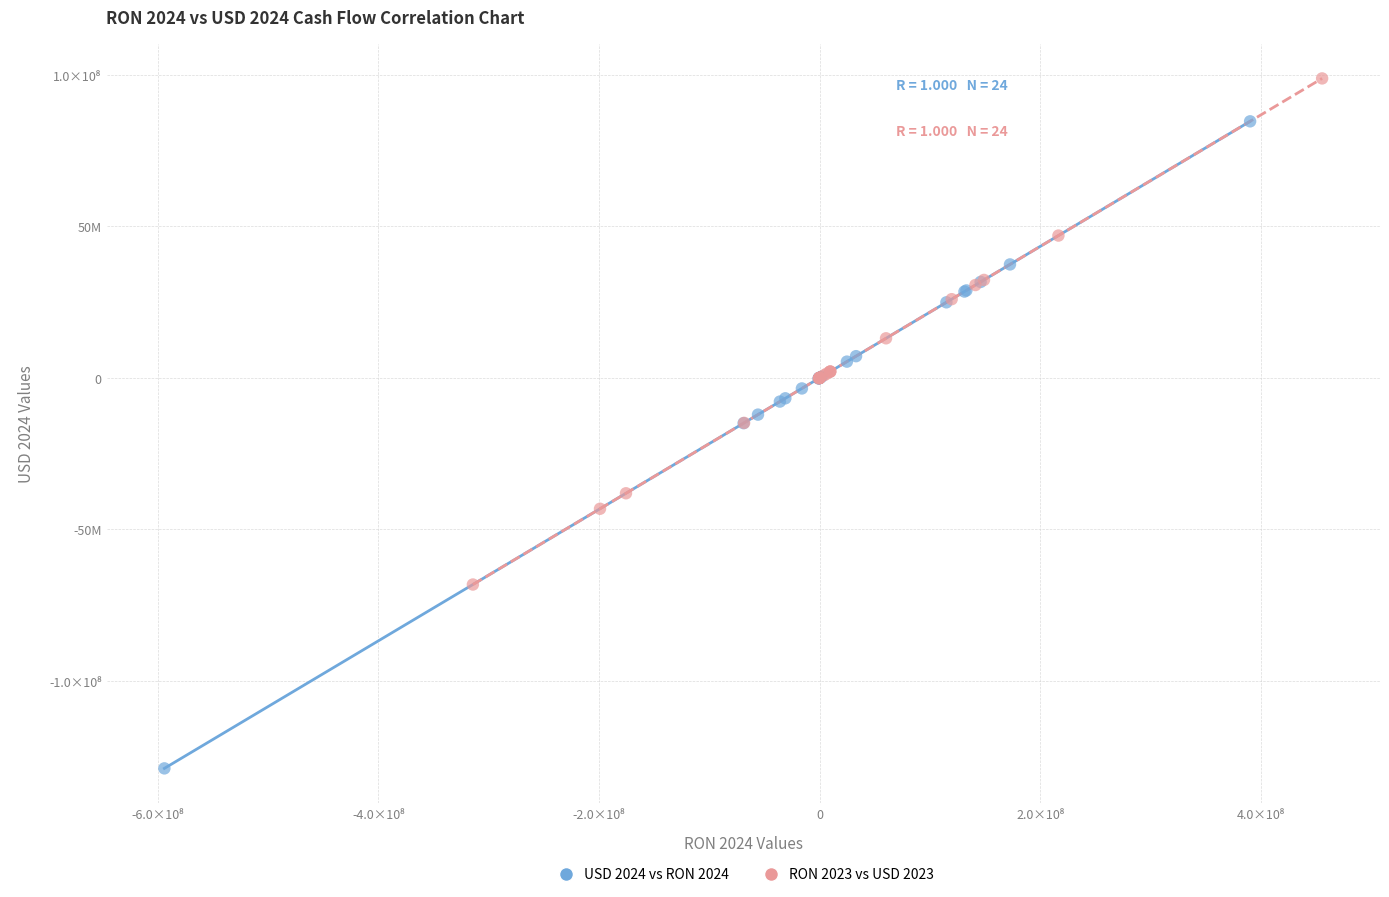

Which series contains the highest Y value?

RON 2023 vs USD 2023